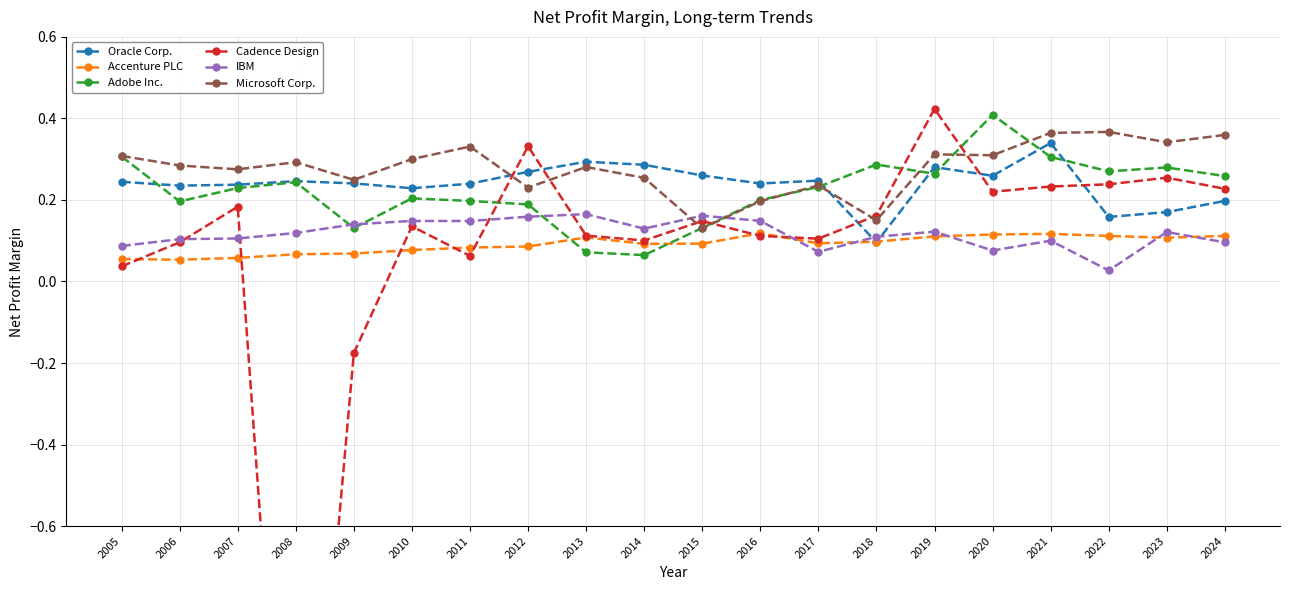

The value of Accenture PLC at 2020 is 0.2. True or false?

False